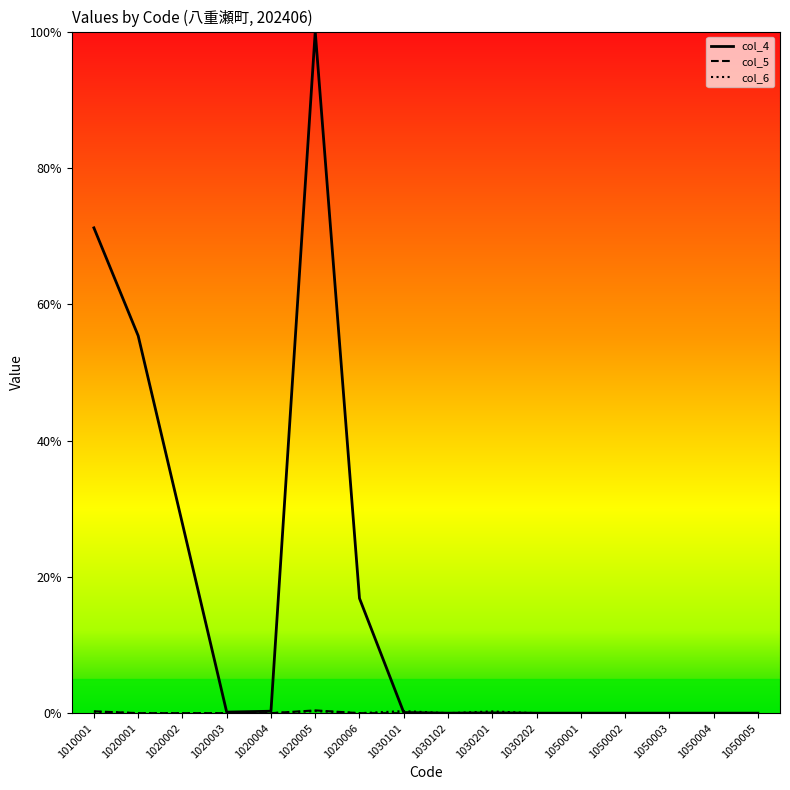

Which series has the largest total across all categories?

col_4